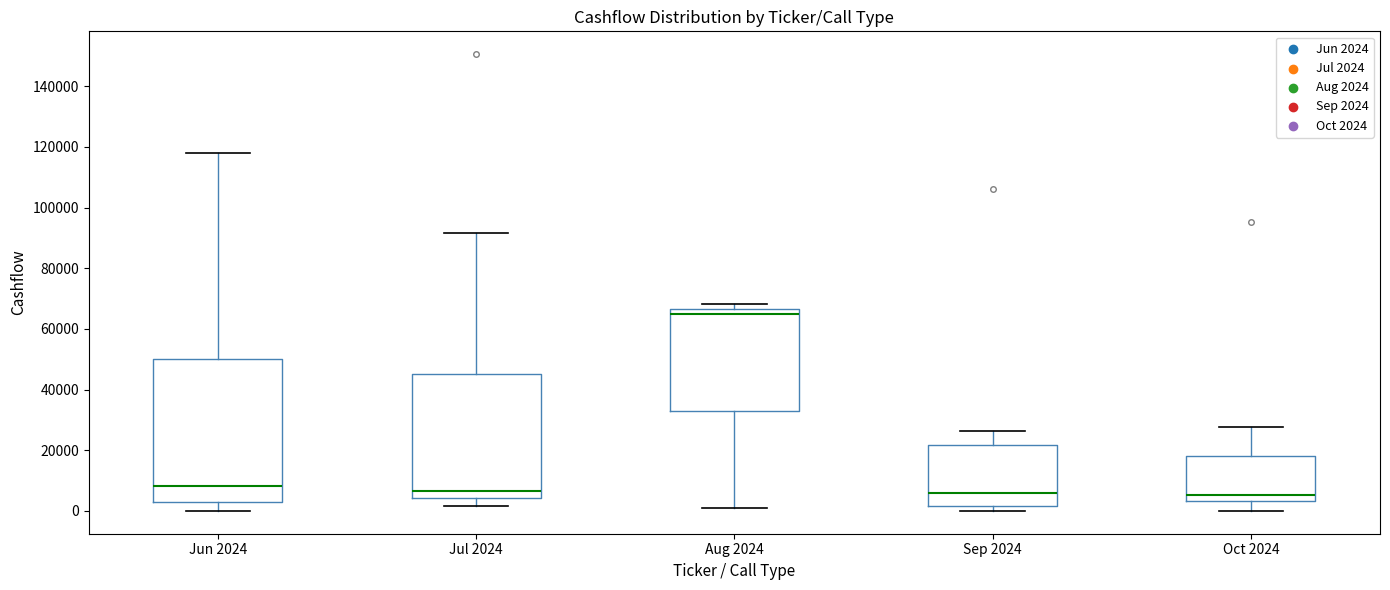

Reading left to right, transcribe this box plot: for each box, give where its median line is, the range the box spans, and where its two whiskers end, as read against the y-axis. The values are not printed on the chart, so give them approximately, as read against the axis.

Jun 2024: median 8000, box 2000 to 50000, whiskers 0 to 118000
Jul 2024: median 6000, box 4000 to 46000, whiskers 2000 to 92000
Aug 2024: median 64000, box 32000 to 66000, whiskers 0 to 68000
Sep 2024: median 6000, box 2000 to 22000, whiskers 0 to 26000
Oct 2024: median 6000, box 4000 to 18000, whiskers 0 to 28000